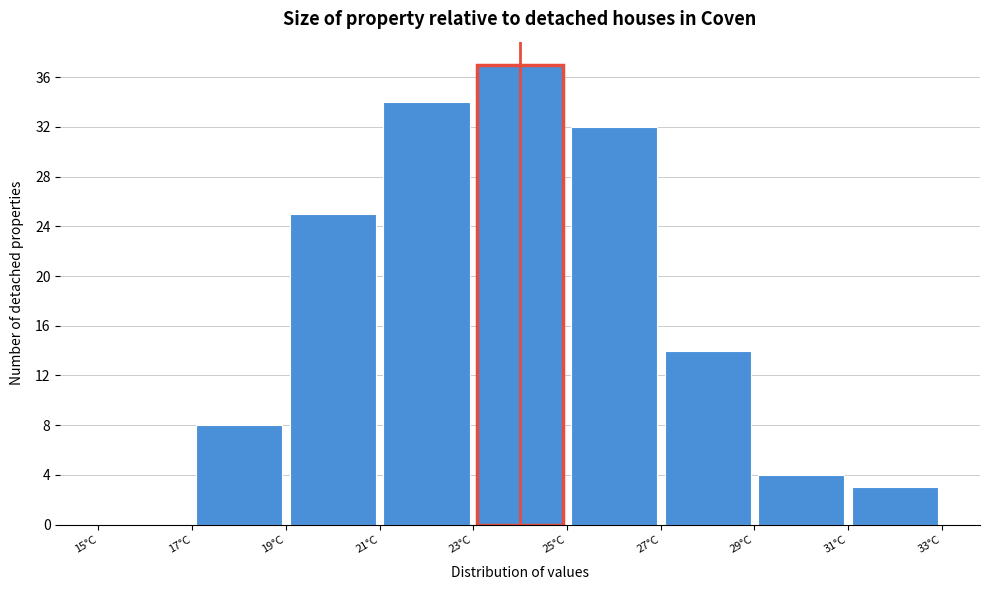

Reading left to right, transcribe this chart: for each bar, give the range it covers on the x-axis and its height. The values are not printed on the chart, so give them approximately, as read against the axis.

15 to 17: 0
17 to 19: 8
19 to 21: 25
21 to 23: 34
23 to 25: 37
25 to 27: 32
27 to 29: 14
29 to 31: 4
31 to 33: 3